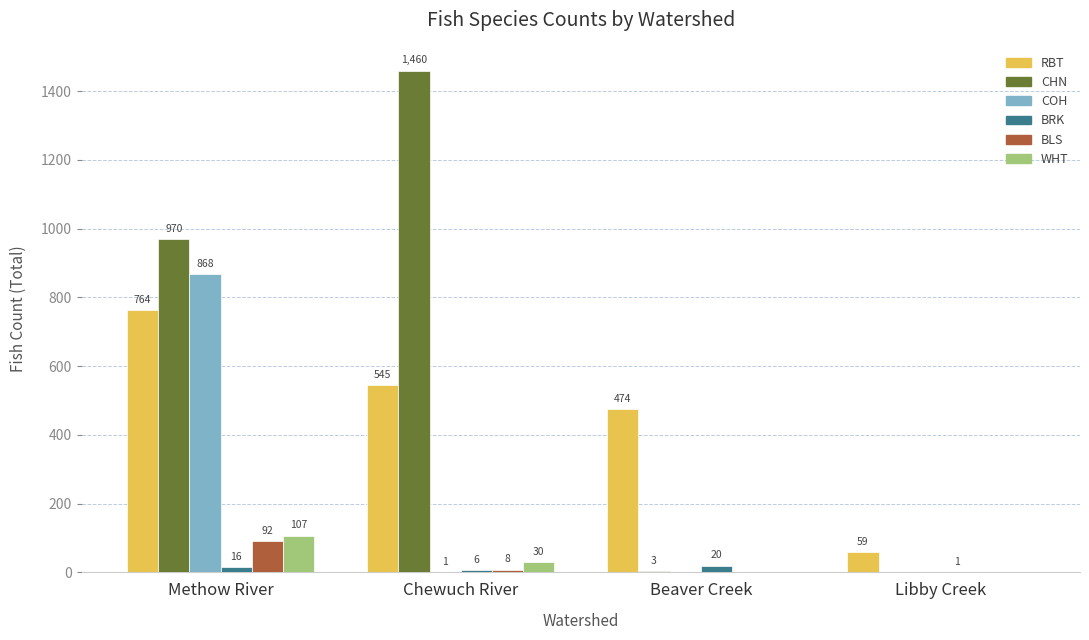

Which series has the largest range (max minus min)?

CHN